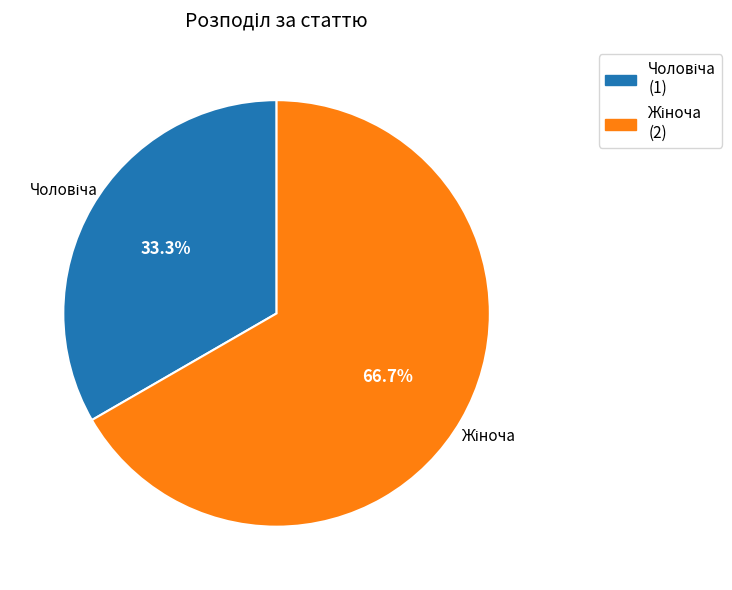

Is there any slice that represents more than half of the pie?

Yes